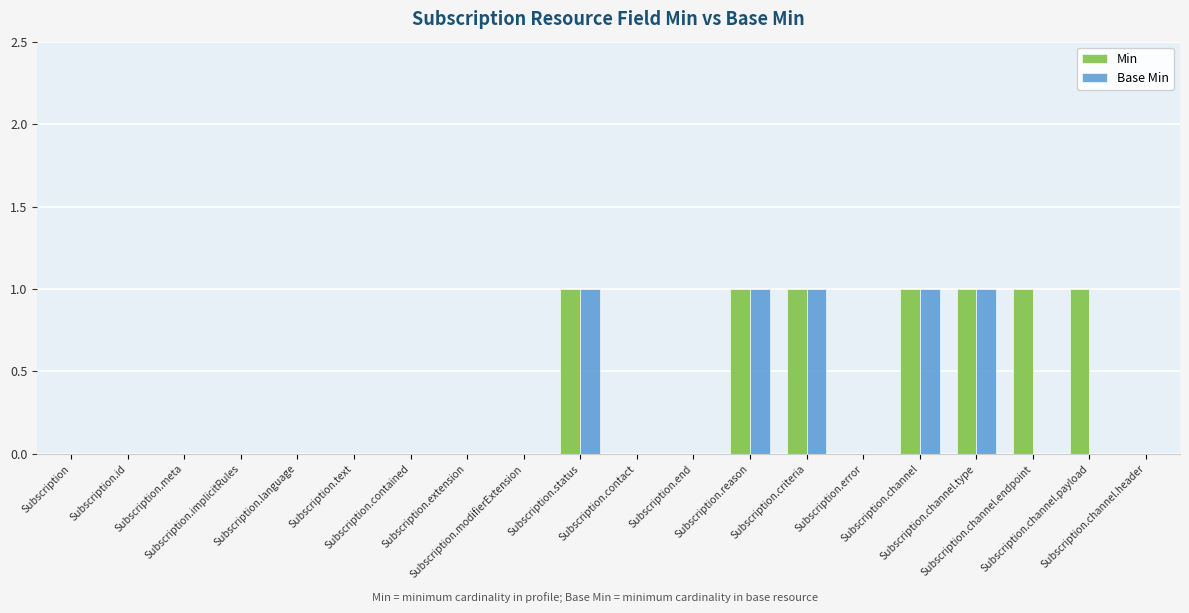

The Base Min series shows 0 at Subscription.channel.header. True or false?

True